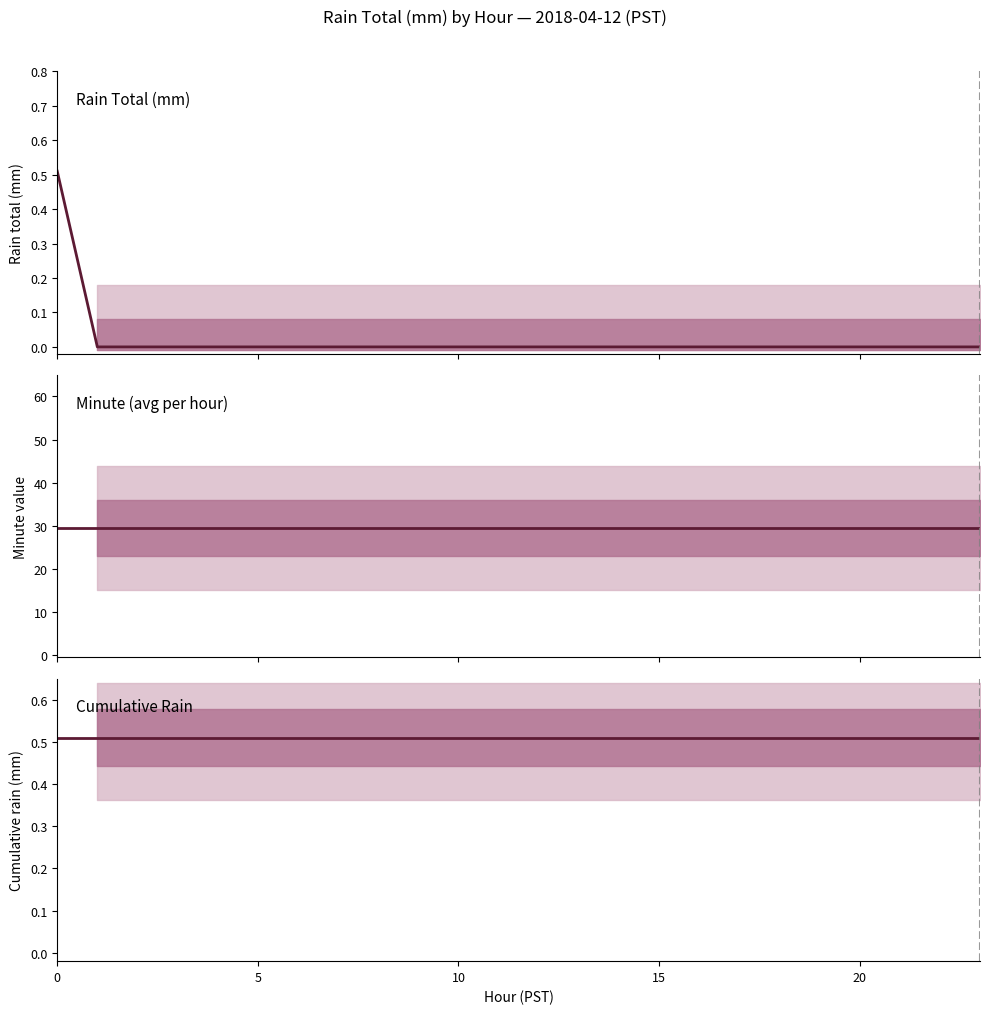

At which category does the chart reach its minimum across all series?

5